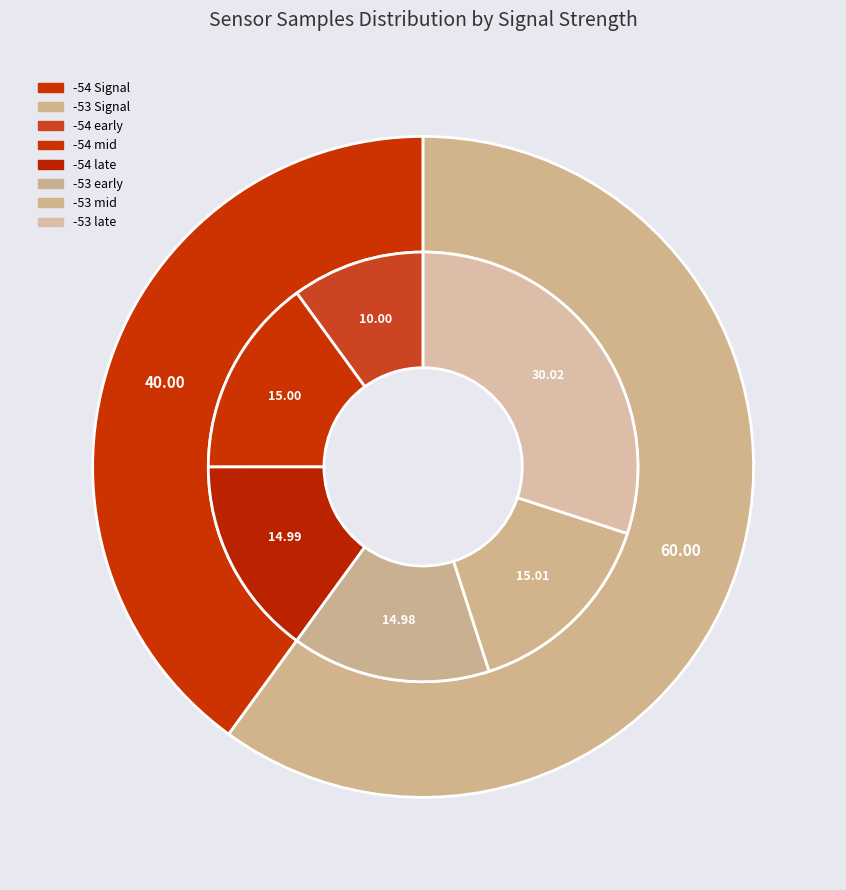

What is the ratio of the value at -53 to the value at -53?

1.0